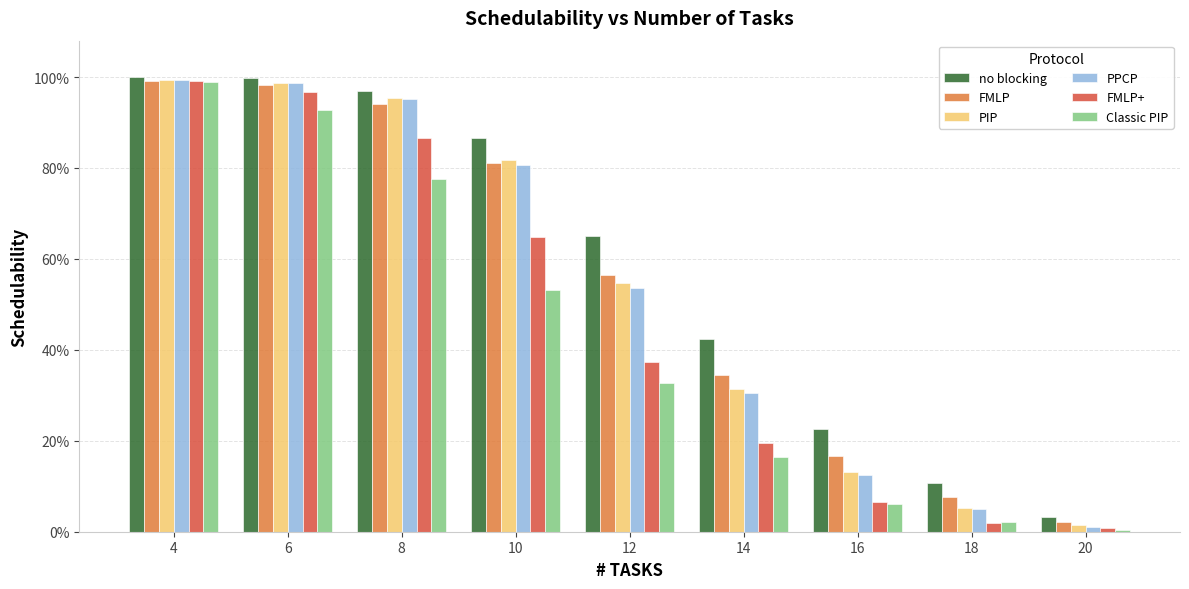

What are all the series names shown in the legend?

no blocking, FMLP, PIP, PPCP, FMLP+, Classic PIP